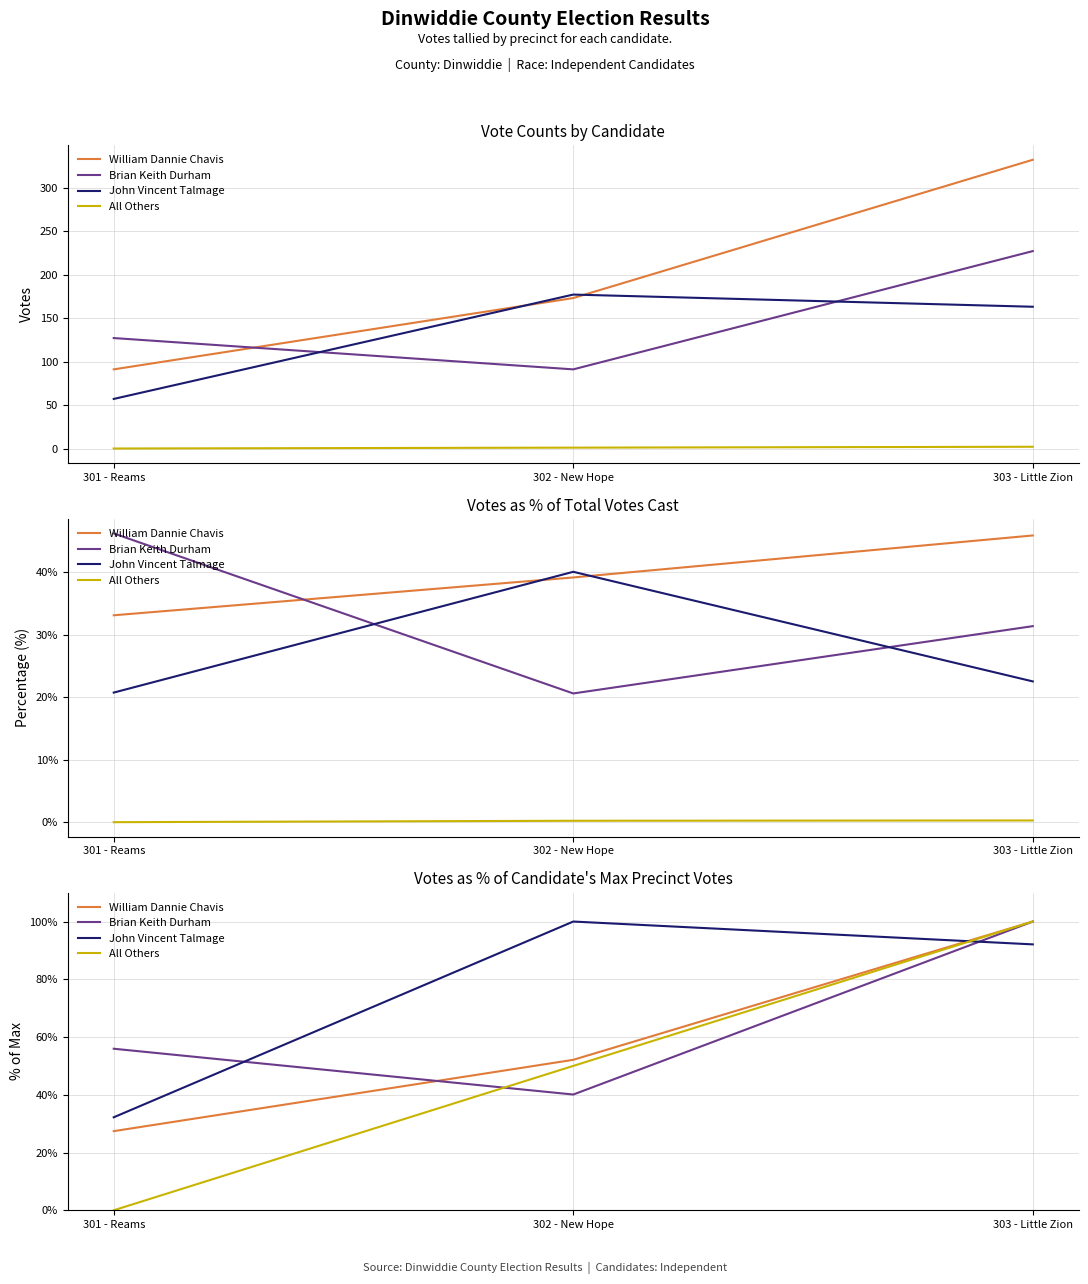

What is the highest value of the John Vincent Talmage series?

100.0